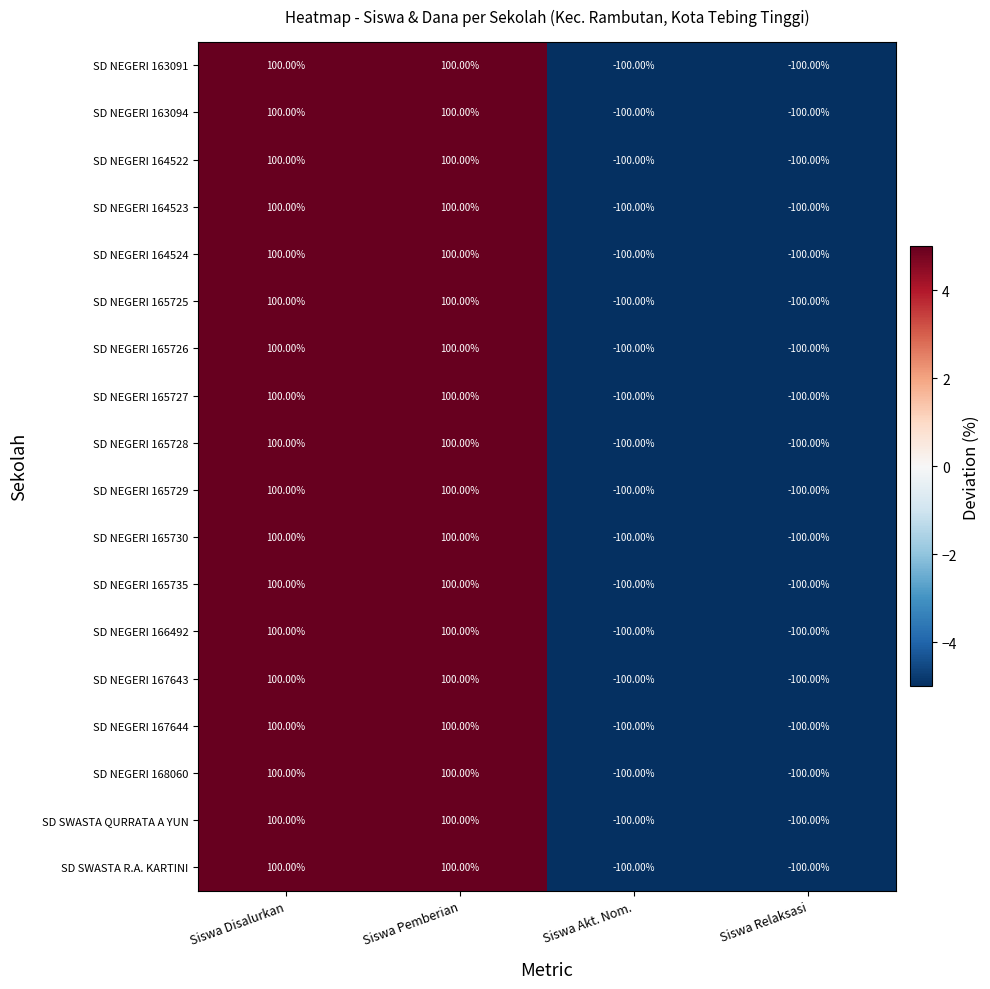

What is the total value across all series at Siswa Akt. Nom.?

-1800